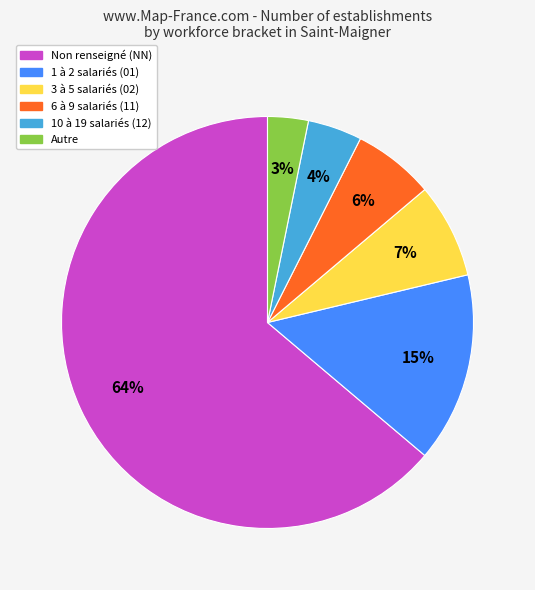

Is there a majority slice in this chart?

Yes